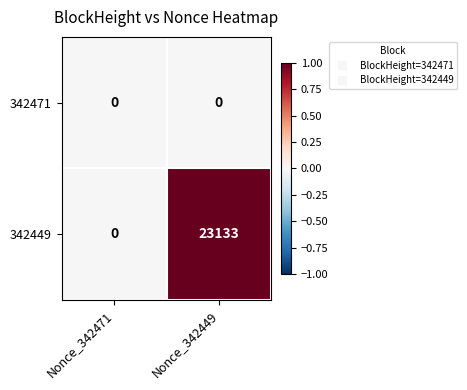

At which category is the sum across all series the highest?

Nonce_342449